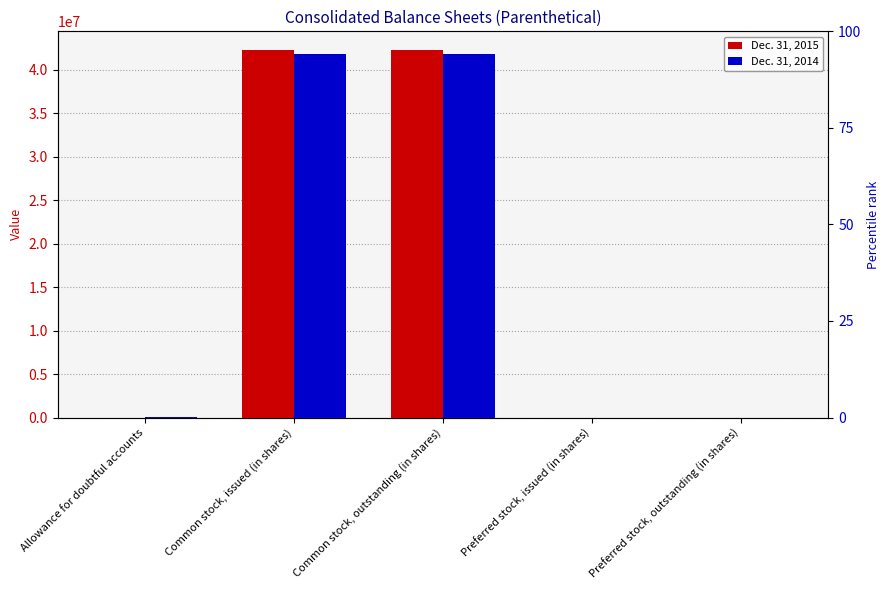

Rank the categories by Dec. 31, 2015 value from highest to lowest.

Common stock, issued (in shares), Common stock, outstanding (in shares), Allowance for doubtful accounts, Preferred stock, issued (in shares), Preferred stock, outstanding (in shares)